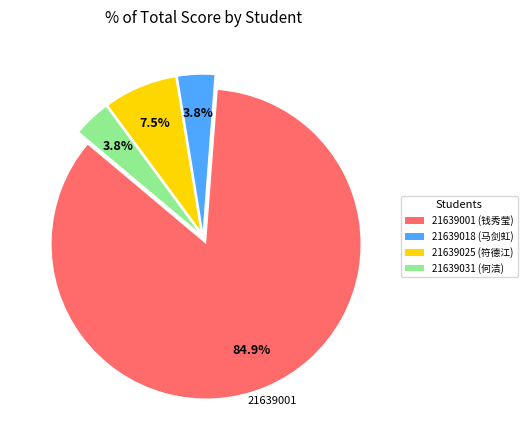

Which slice is the largest?

21639001 (钱秀莹)